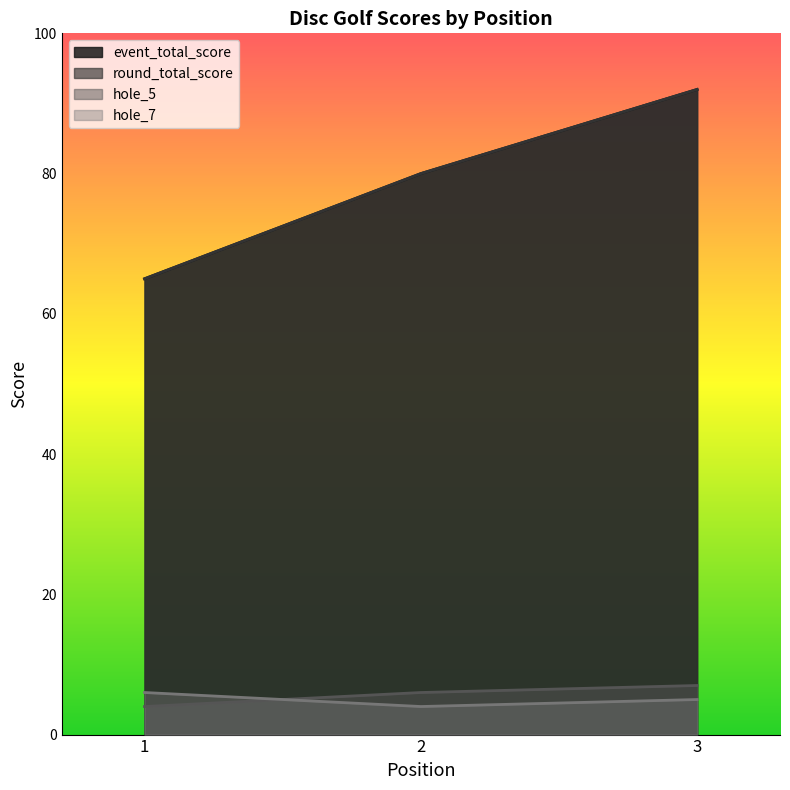

What is the lowest value of the hole_7 series?

4